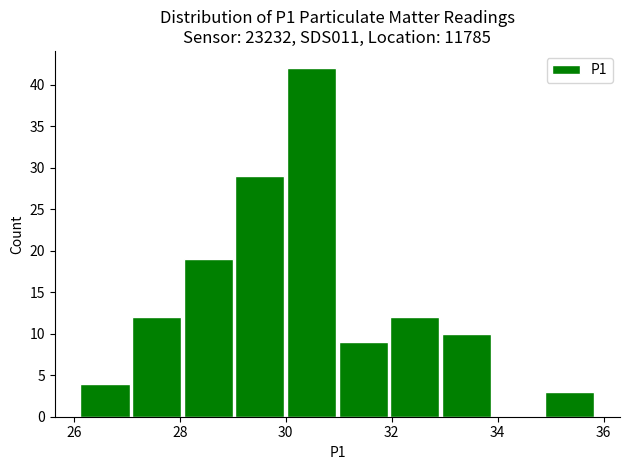

Reading left to right, list every bar in this chart as the range it spans on the x-axis followed by its height. Neither the bar edges nor the heights are printed on the chart, so give them approximately, as read against the axes.

26.2 to 27.0: 4
27.0 to 28.0: 12
28.0 to 29.0: 19
29.0 to 30.0: 29
30.0 to 31.0: 42
31.0 to 32.0: 9
32.0 to 33.0: 12
33.0 to 34.0: 10
34.0 to 34.8: 0
34.8 to 35.8: 3